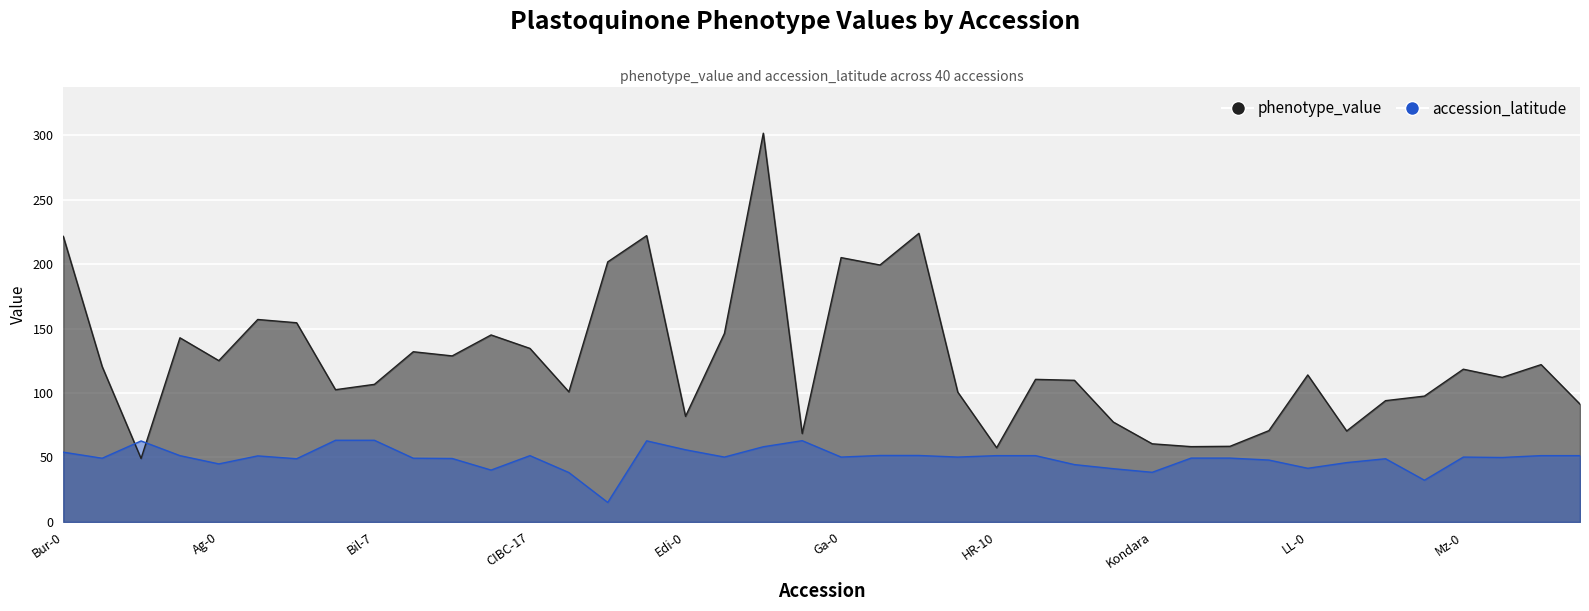

How many interior local valleys does the phenotype_value series have?

12